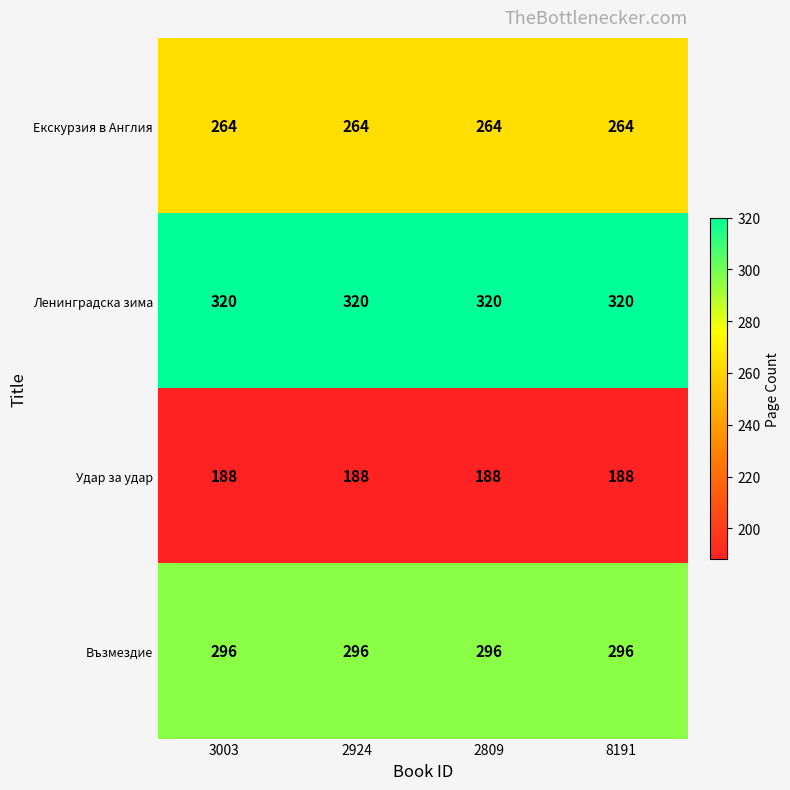

How many categories are shown in the chart?

4